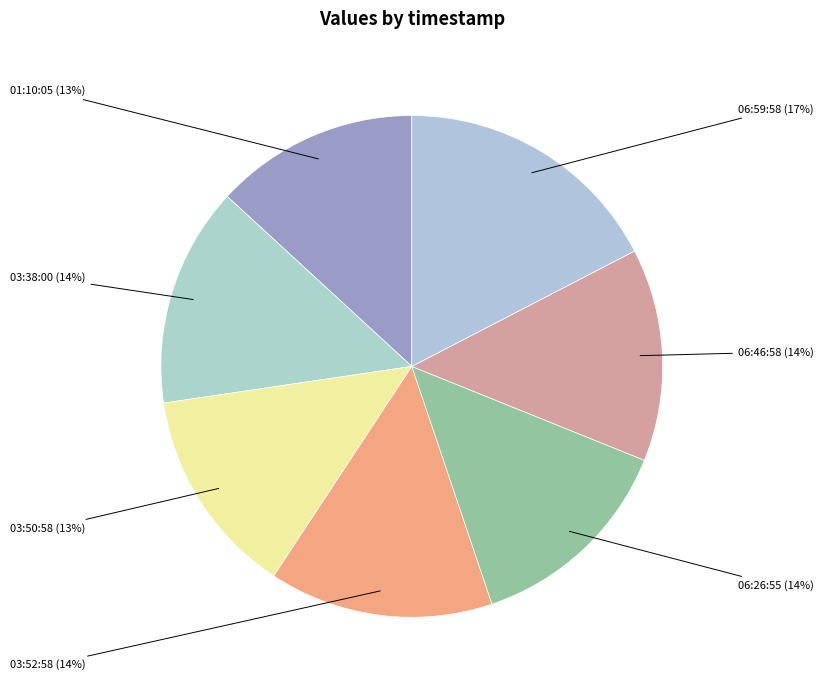

How many slices are in this pie chart?

7